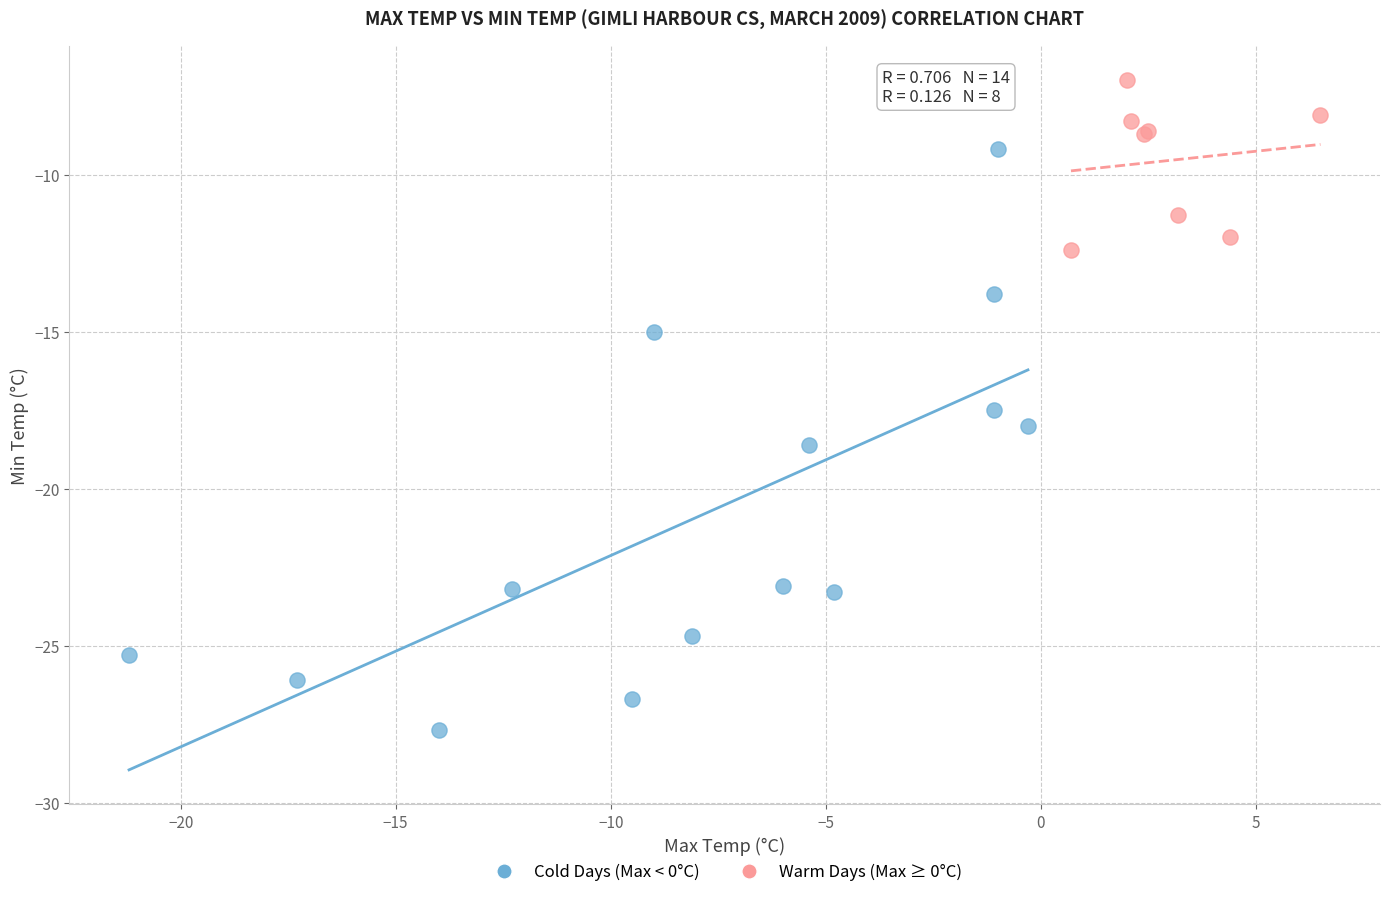

What are all the series names shown in the legend?

Cold Days (Max < 0°C), Warm Days (Max ≥ 0°C)